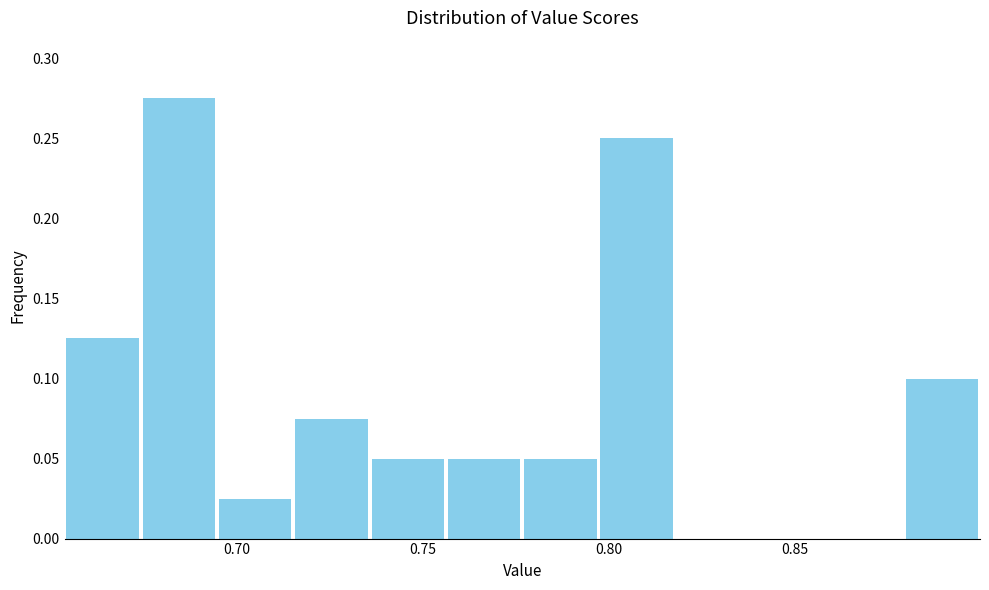

What is the height of the bar covering 0.880 to 0.900 on the x-axis? Neither the bar edges nor the heights are printed on the chart, so give them approximately, as read against the axes.

0.100